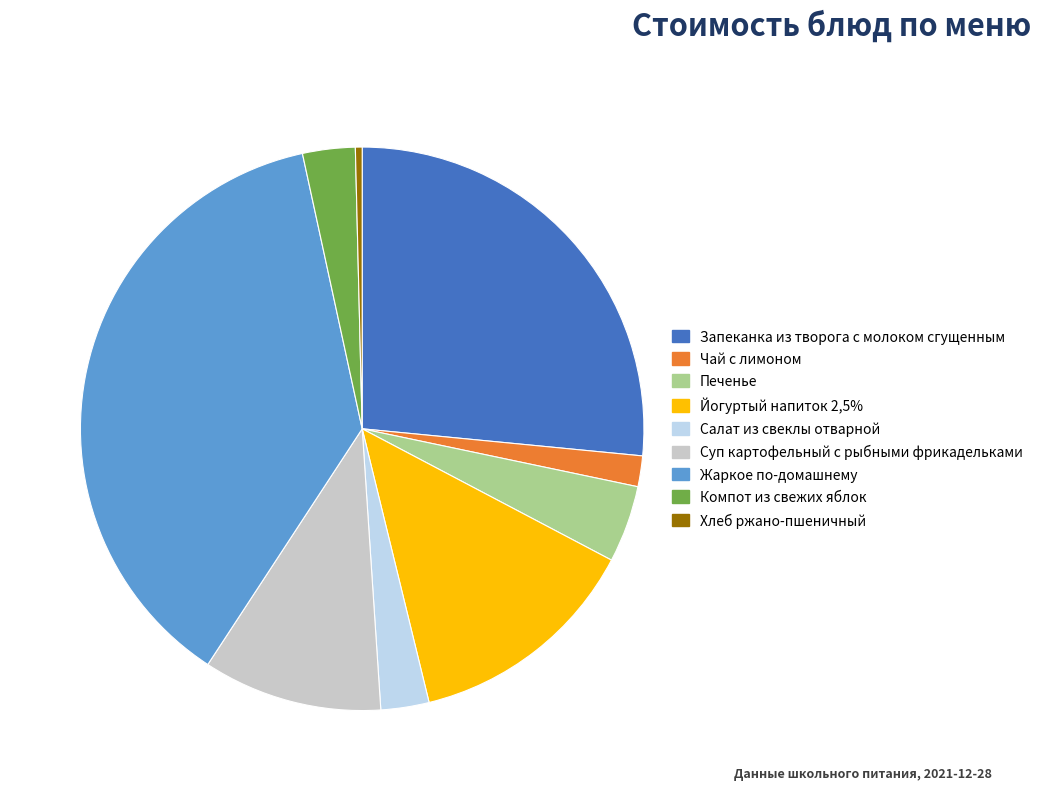

Which slice is the largest?

Жаркое по-домашнему